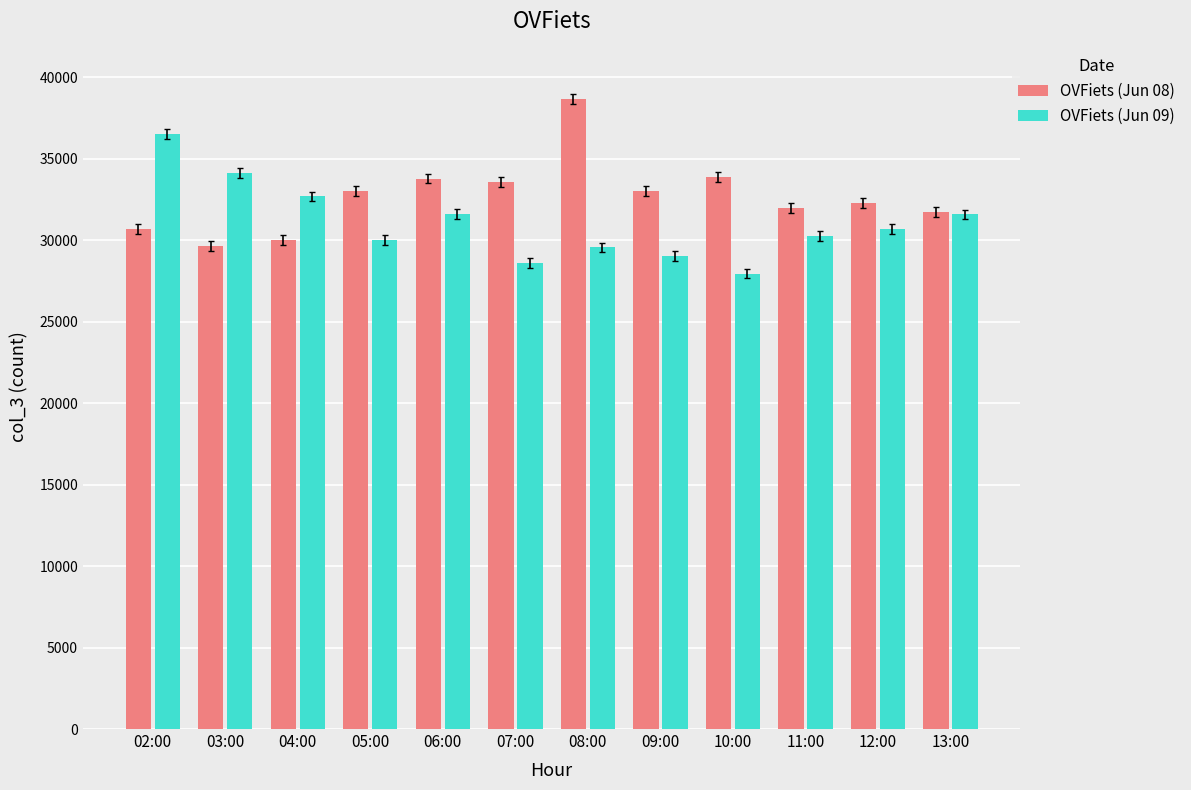

What is the sum of the OVFiets (Jun 08) values at 04:00 and 11:00?

61960